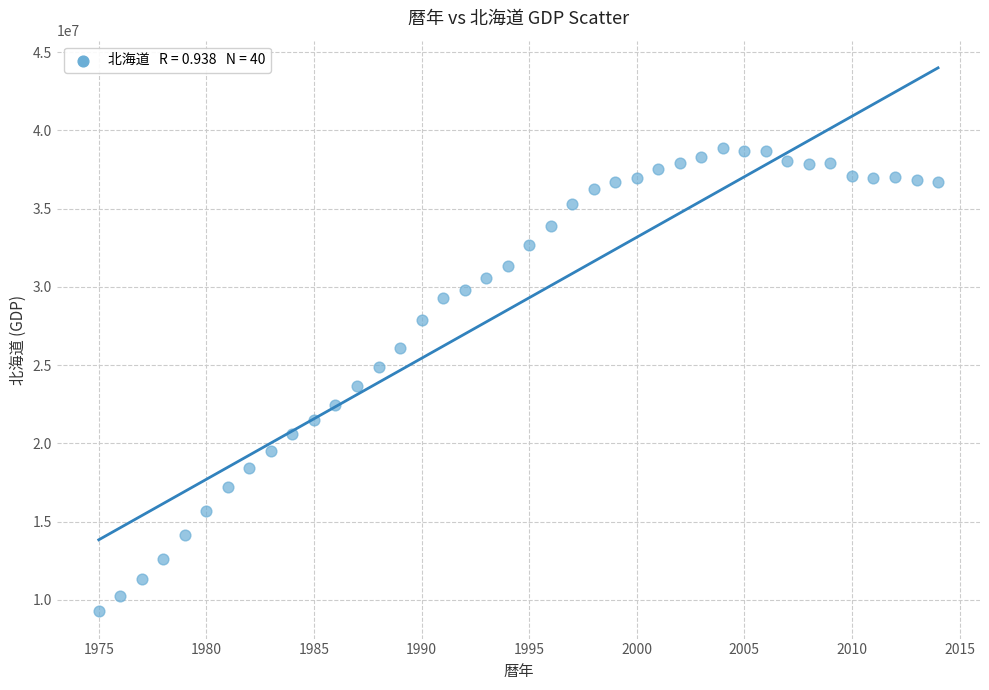

What Y value in the scatter plot is closest to 24066872?

23672558.1